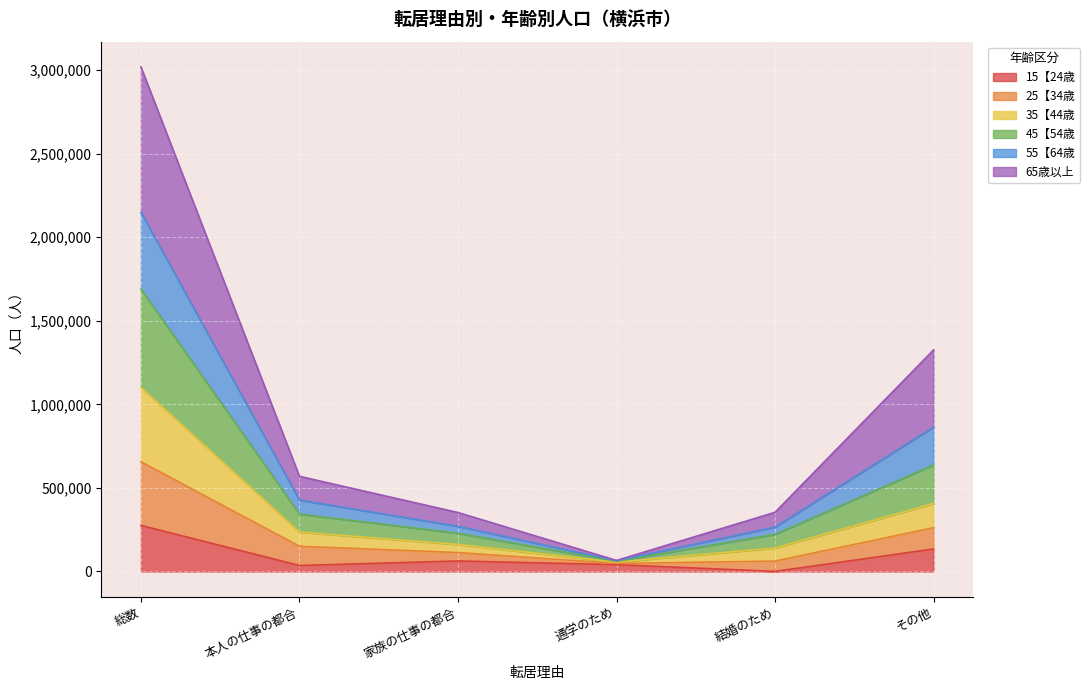

In 15【24歳, how many points are lower than both neighbors (excluding endpoints)?

2